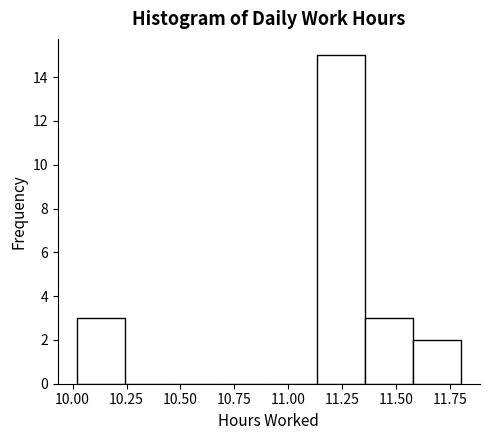

Reading left to right, transcribe this chart: for each bar, give the range it covers on the x-axis and its height. Neither the bar edges nor the heights are printed on the chart, so give them approximately, as read against the axes.

10.00 to 10.25: 3
10.25 to 10.45: 0
10.45 to 10.70: 0
10.70 to 10.90: 0
10.90 to 11.15: 0
11.15 to 11.35: 15
11.35 to 11.60: 3
11.60 to 11.80: 2